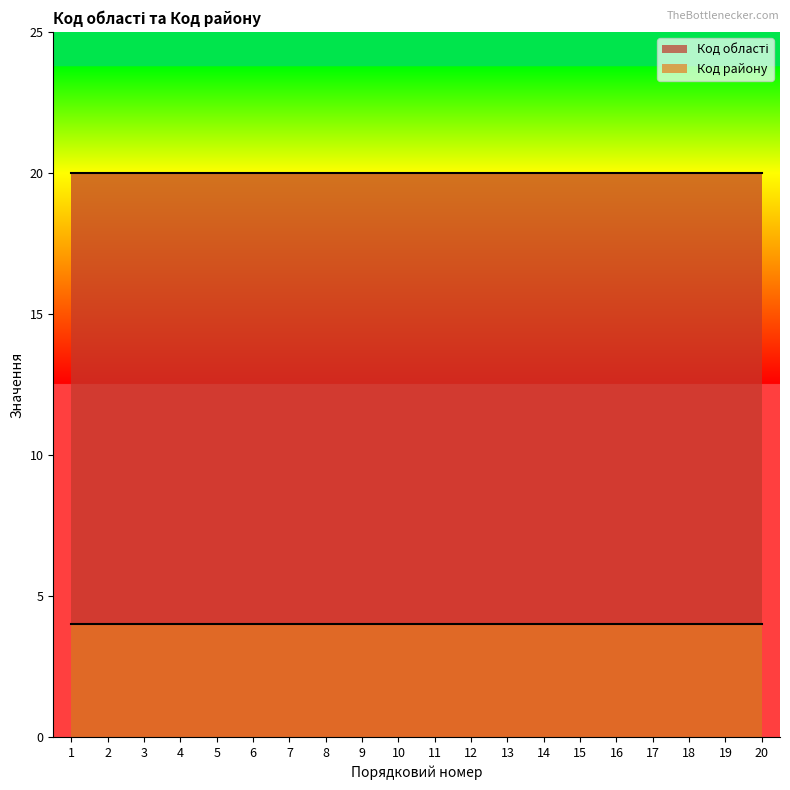

Reading left to right, what are all the values shown in this chart?

Код області: 1=20	2=20	3=20	4=20	5=20	6=20	7=20	8=20	9=20	10=20	11=20	12=20	13=20	14=20	15=20	16=20	17=20	18=20	19=20	20=20
Код району: 1=4	2=4	3=4	4=4	5=4	6=4	7=4	8=4	9=4	10=4	11=4	12=4	13=4	14=4	15=4	16=4	17=4	18=4	19=4	20=4